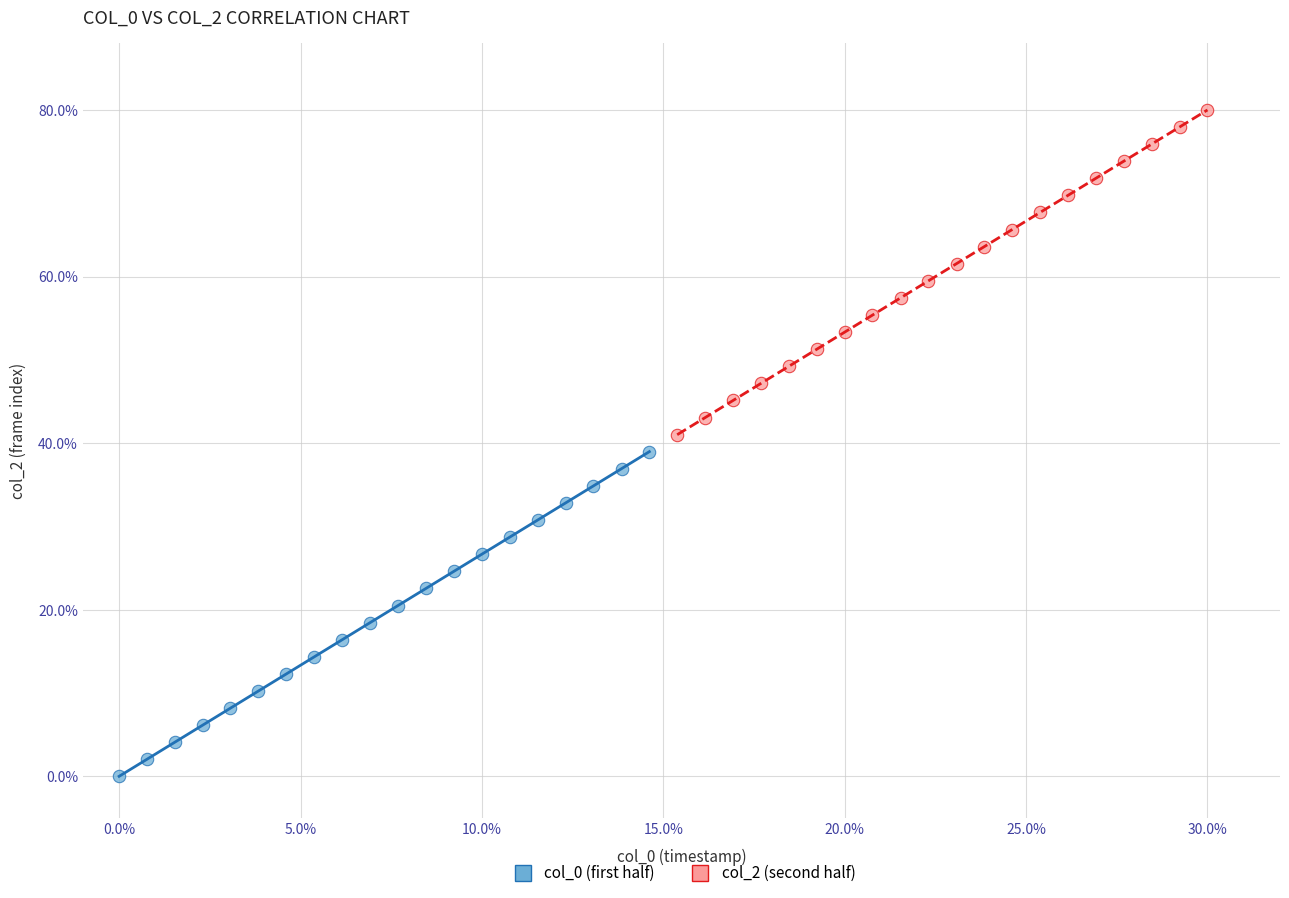

Which series reaches the minimum Y coordinate?

col_0 (first half)